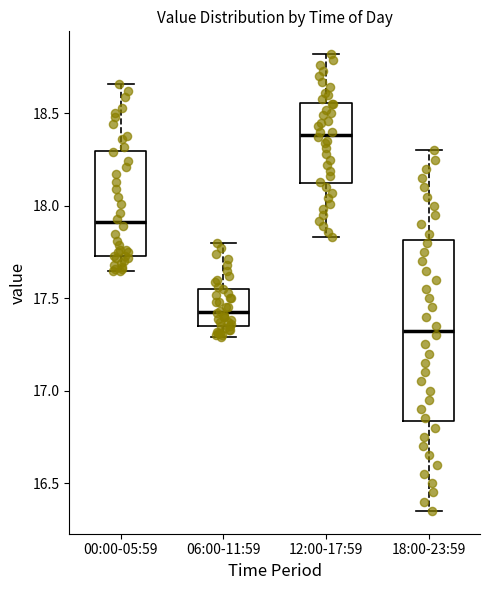

Reading left to right, read every box against the y-axis: the position of its median line, the range the box covers, and the ends of its whiskers. The values are not printed on the chart, so give them approximately, as read against the axis.

00:00-05:59: median 17.90, box 17.75 to 18.30, whiskers 17.65 to 18.65
06:00-11:59: median 17.45, box 17.35 to 17.55, whiskers 17.30 to 17.80
12:00-17:59: median 18.40, box 18.10 to 18.55, whiskers 17.85 to 18.80
18:00-23:59: median 17.35, box 16.85 to 17.80, whiskers 16.35 to 18.30